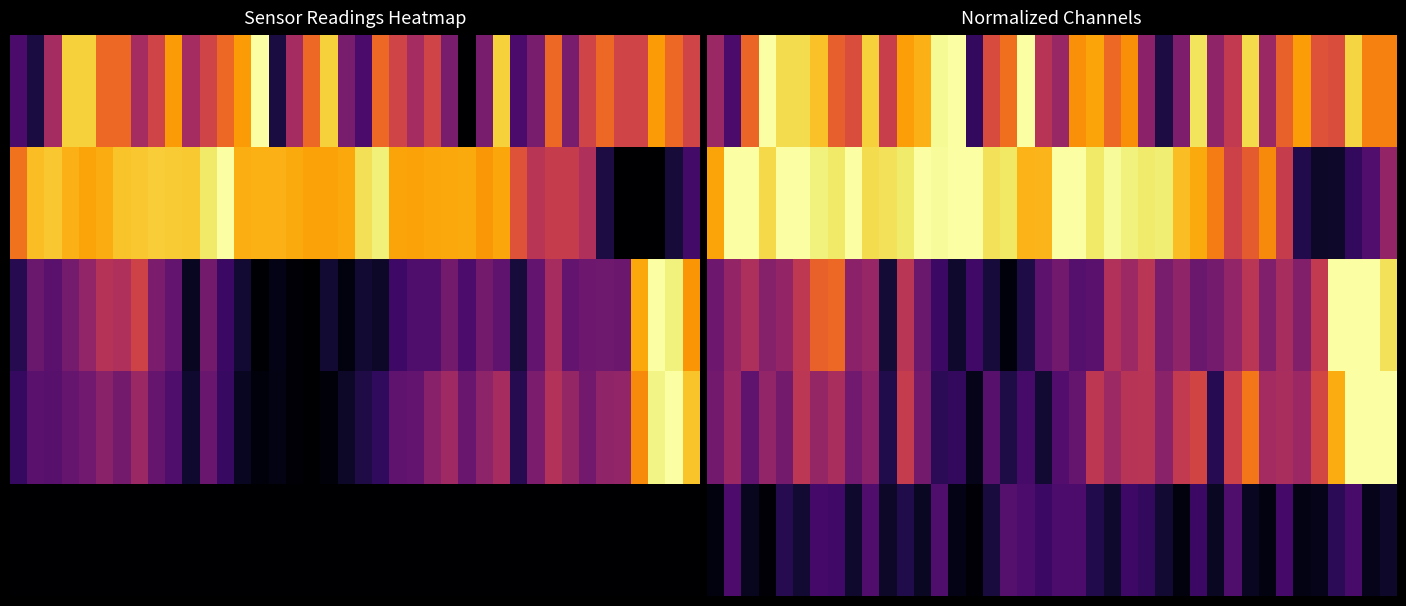

What is the maximum value shown in the chart?

1.0